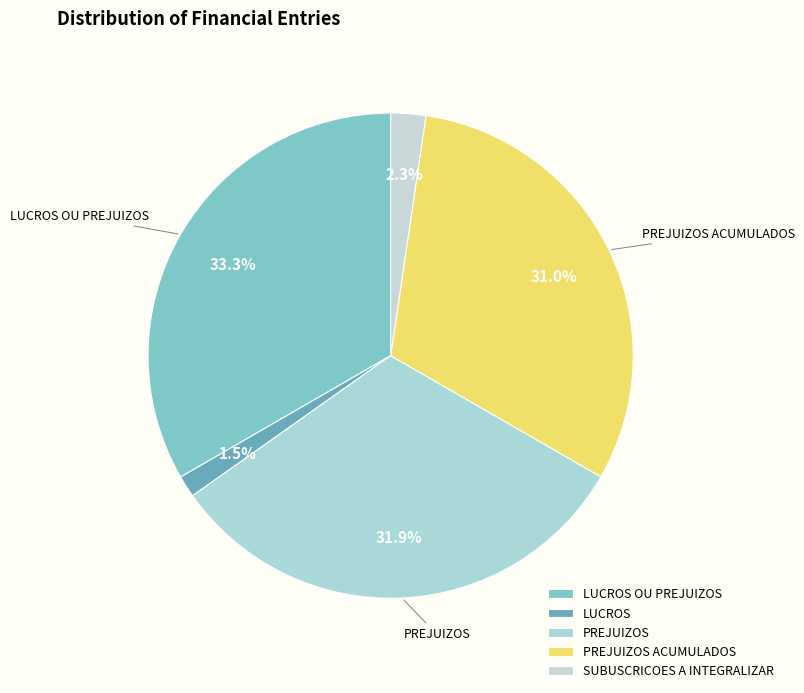

Is there a majority slice in this chart?

No